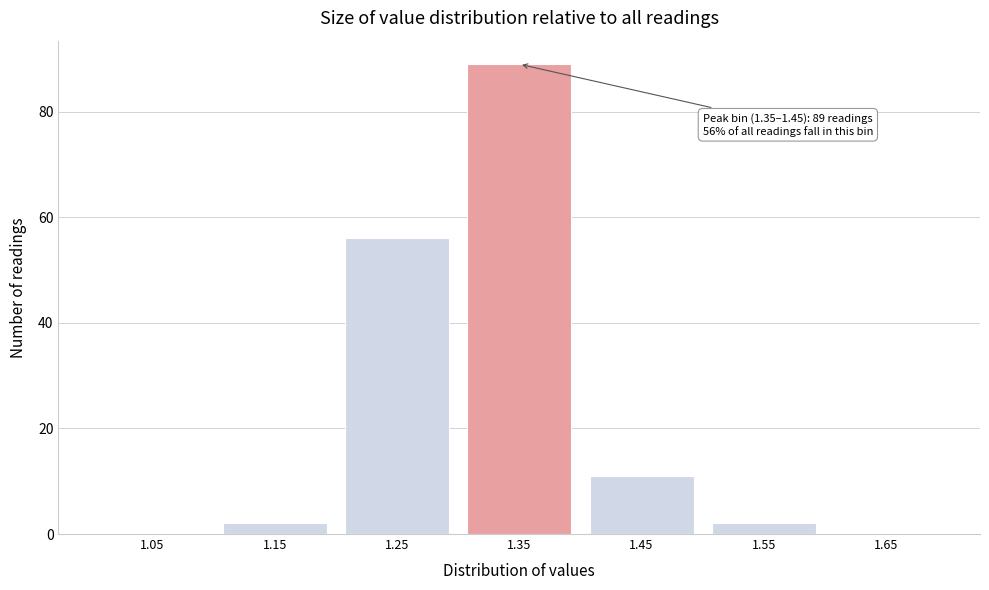

Reading left to right, extract all data points from this chart.

1.05=0	1.15=2	1.25=56	1.35=89	1.45=11	1.55=2	1.65=0